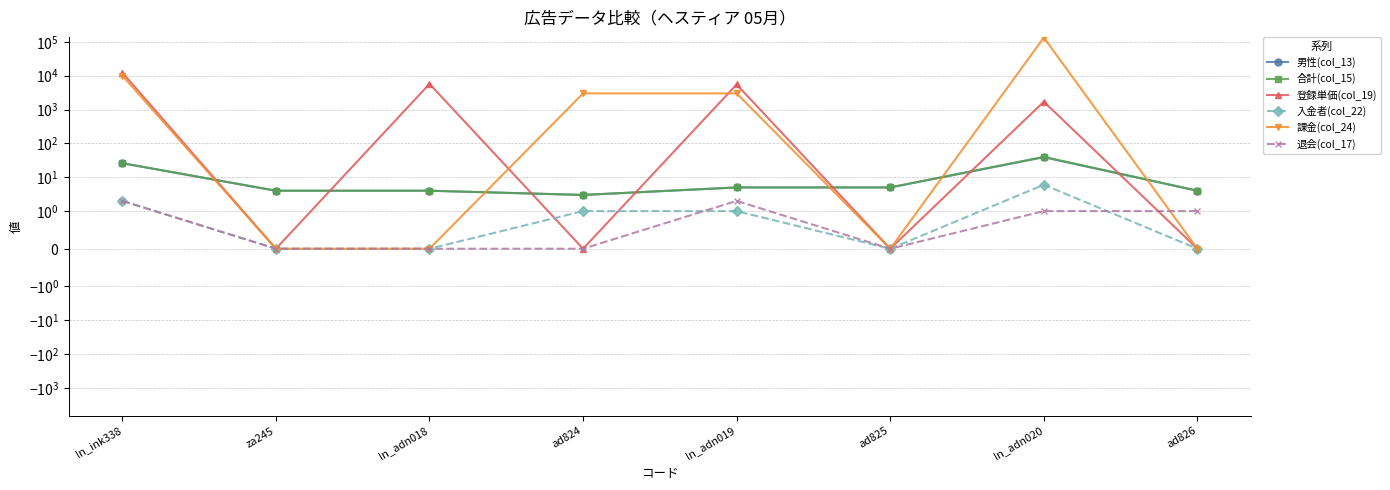

The value of 退会(col_17) at ad825 is -1.0. True or false?

False